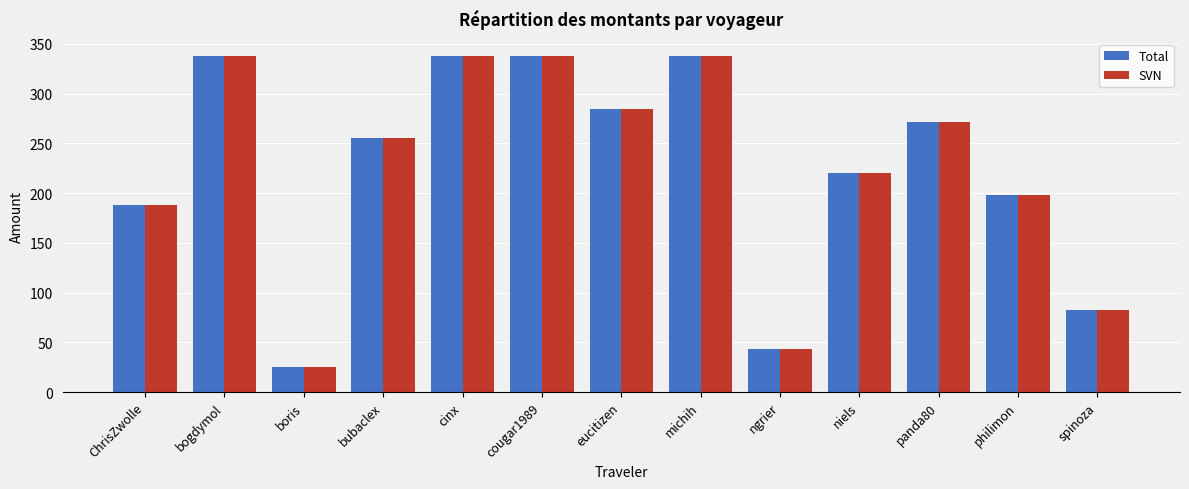

What is the average value of the Total series?

224.5